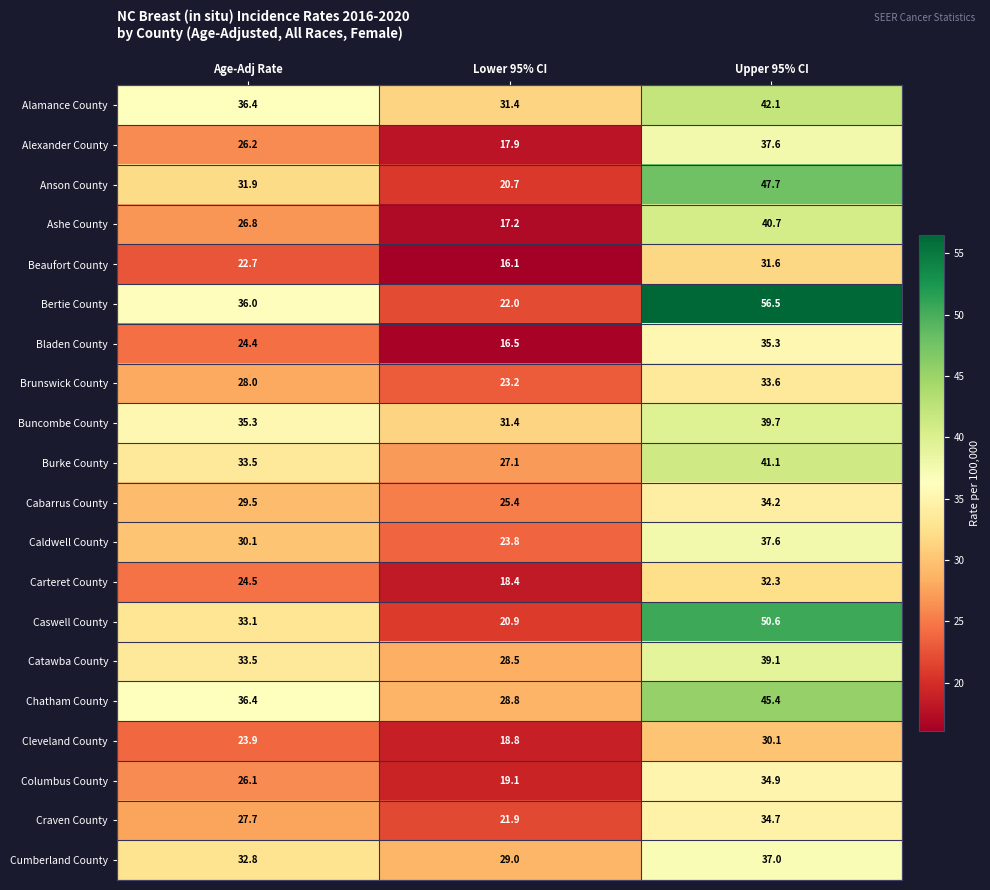

How many series are shown in this chart?

20